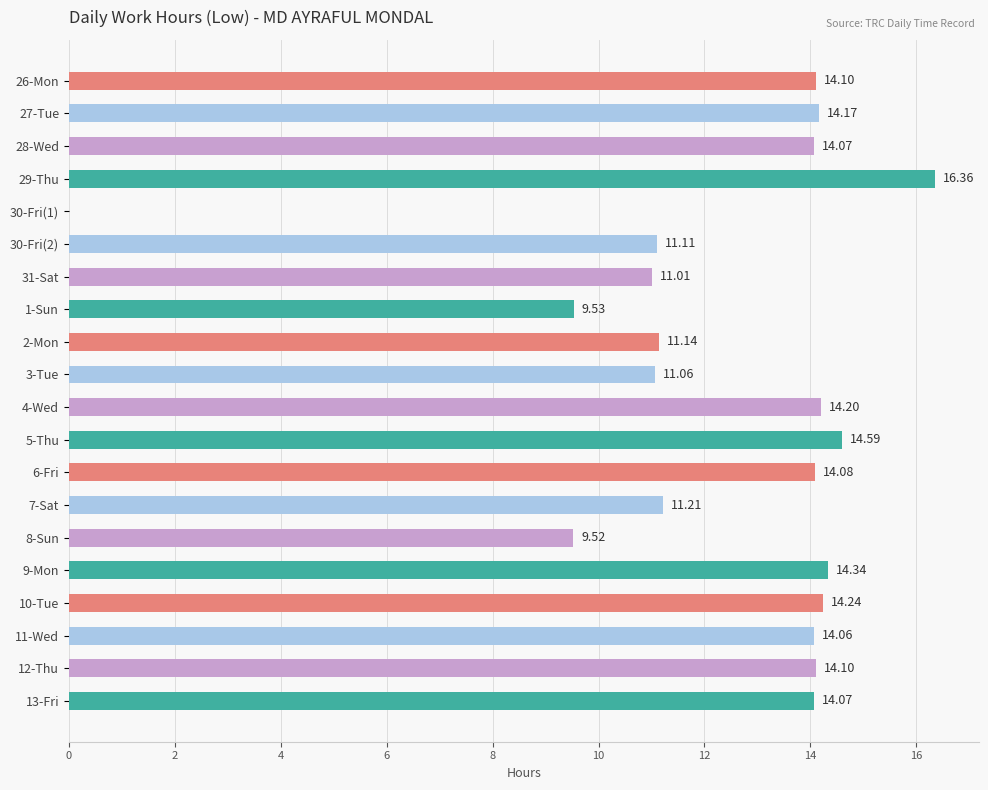

What is the change in value from 3-Tue to 5-Thu?

+3.5